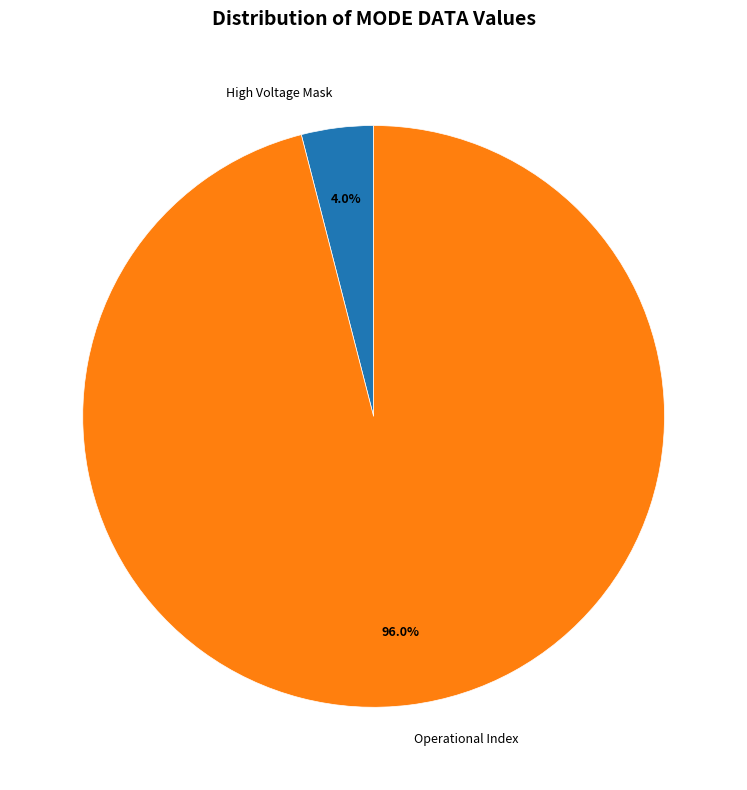

Does any single category account for the majority?

Yes